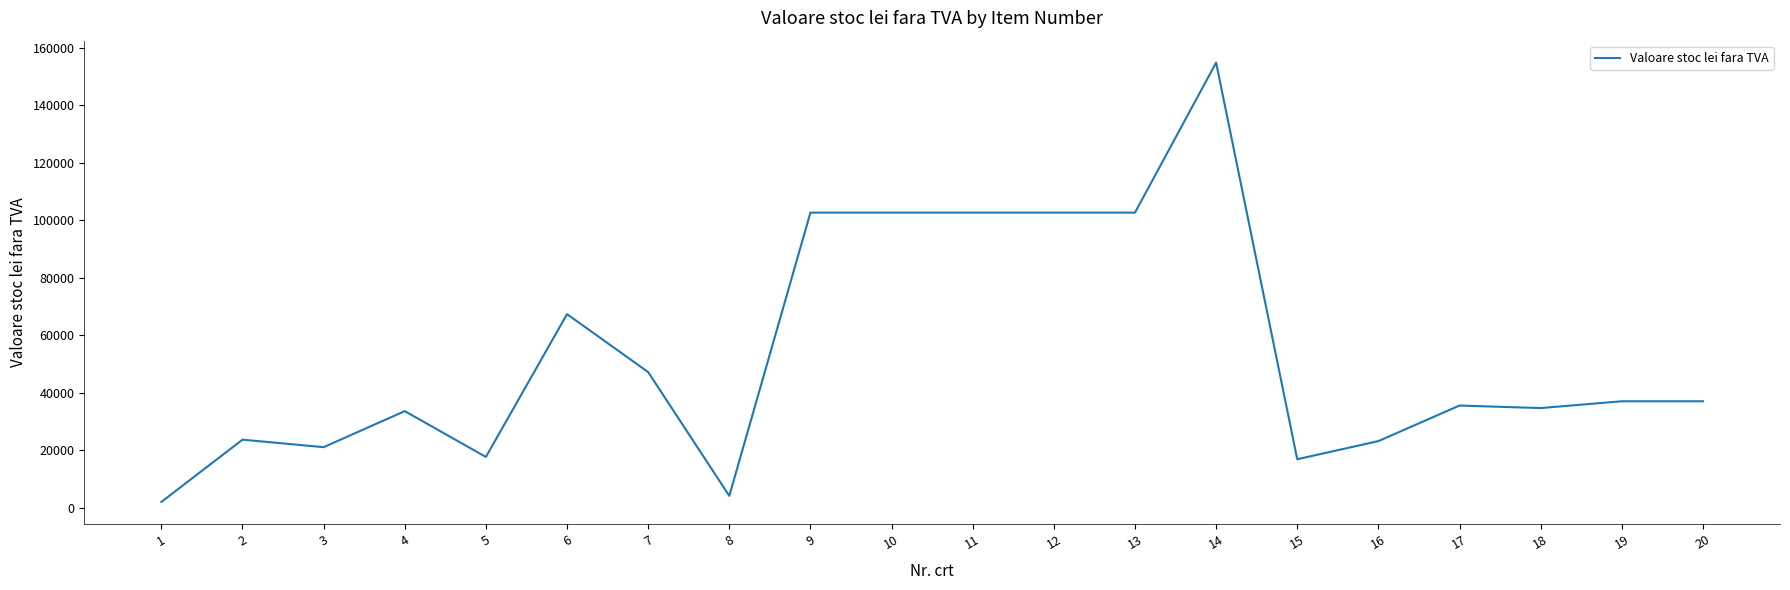

Which label corresponds to the smallest value in the chart?

1